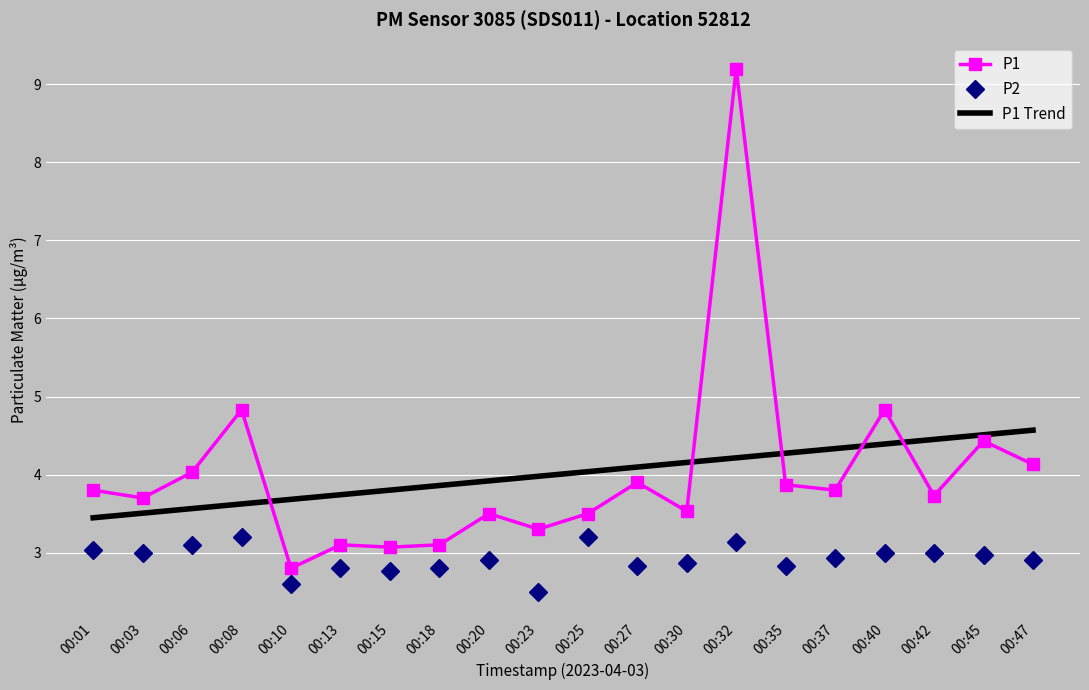

True or false: P1 Trend and P2 cross at least once.

False